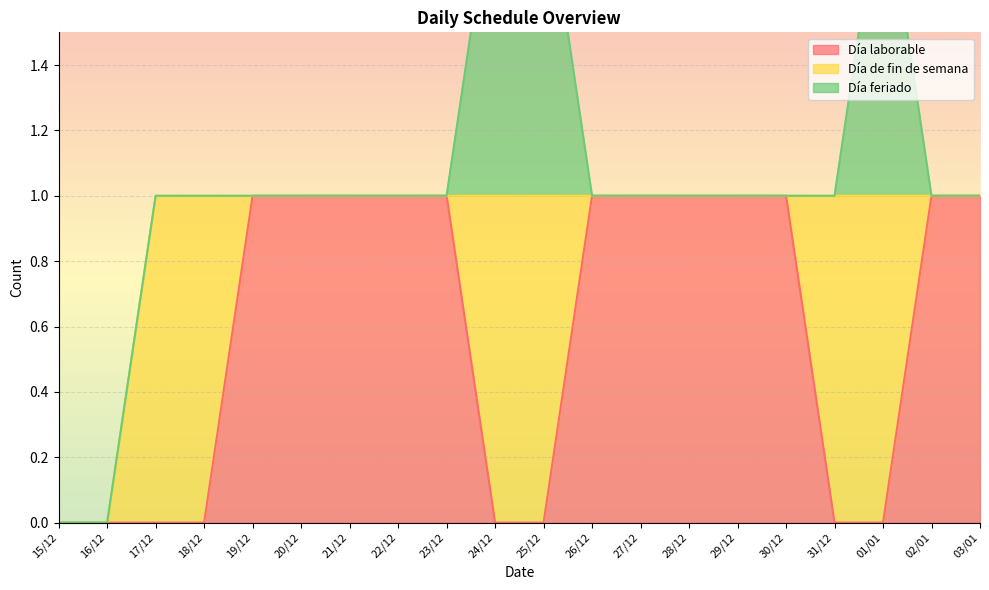

What position from the right is 25/12?

10